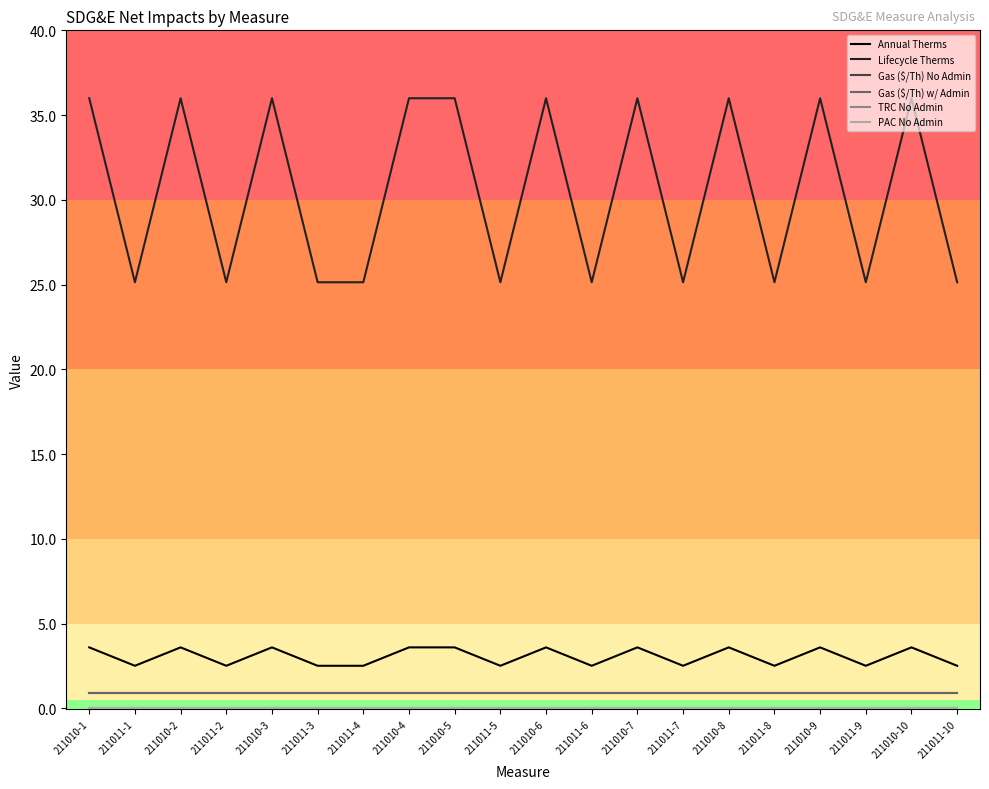

Rank the series at 211011-10 from highest to lowest value.

Lifecycle Therms, Annual Therms, Gas ($/Th) No Admin, Gas ($/Th) w/ Admin, TRC No Admin, PAC No Admin